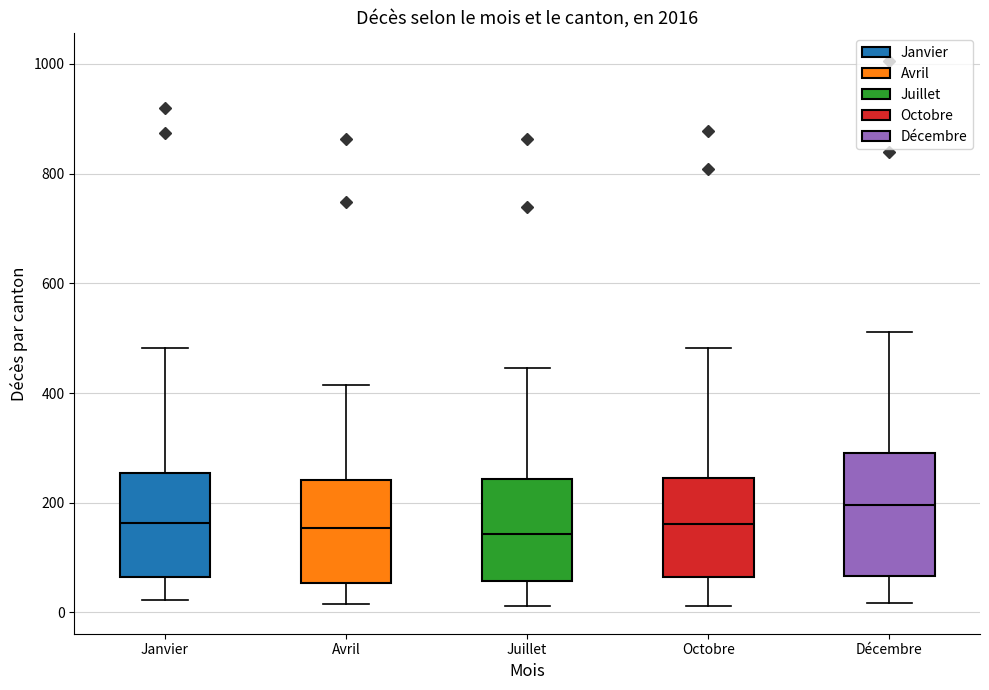

Comparing the boxes themselves (not the whiskers), which one is the tallest?

Décembre